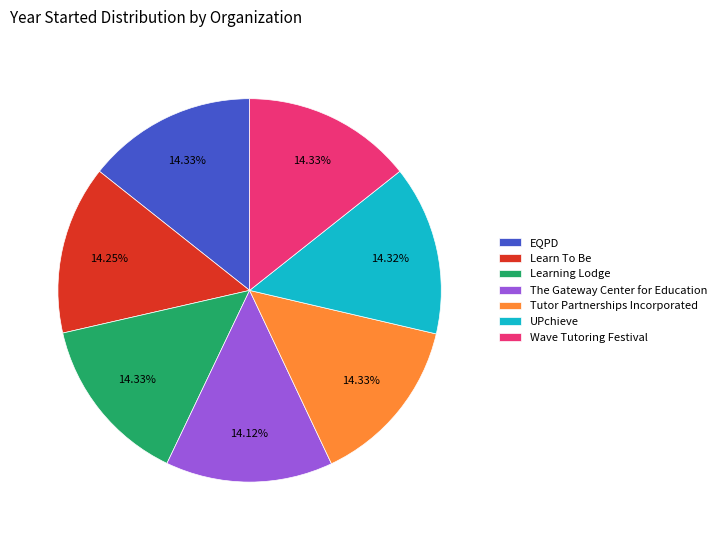

To the nearest percent, what percentage of the pie is UPchieve?

14%